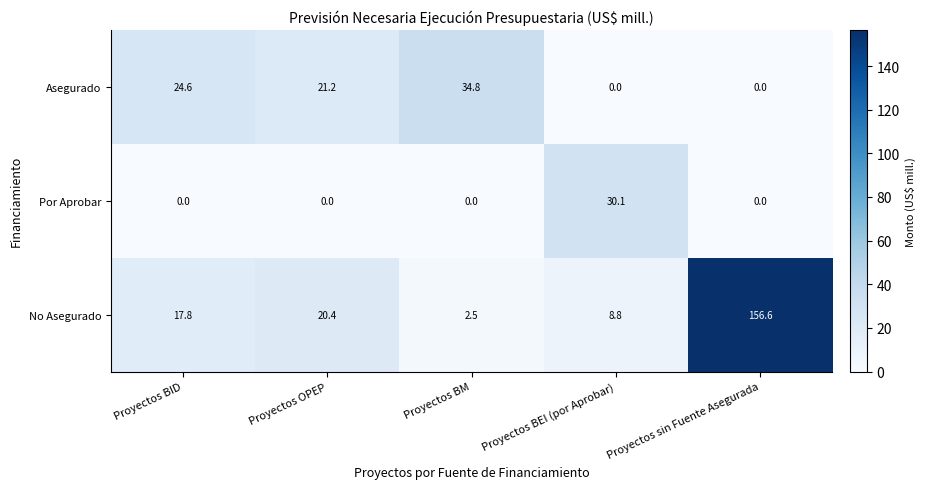

At which category is the sum across all series the highest?

Proyectos sin Fuente Asegurada